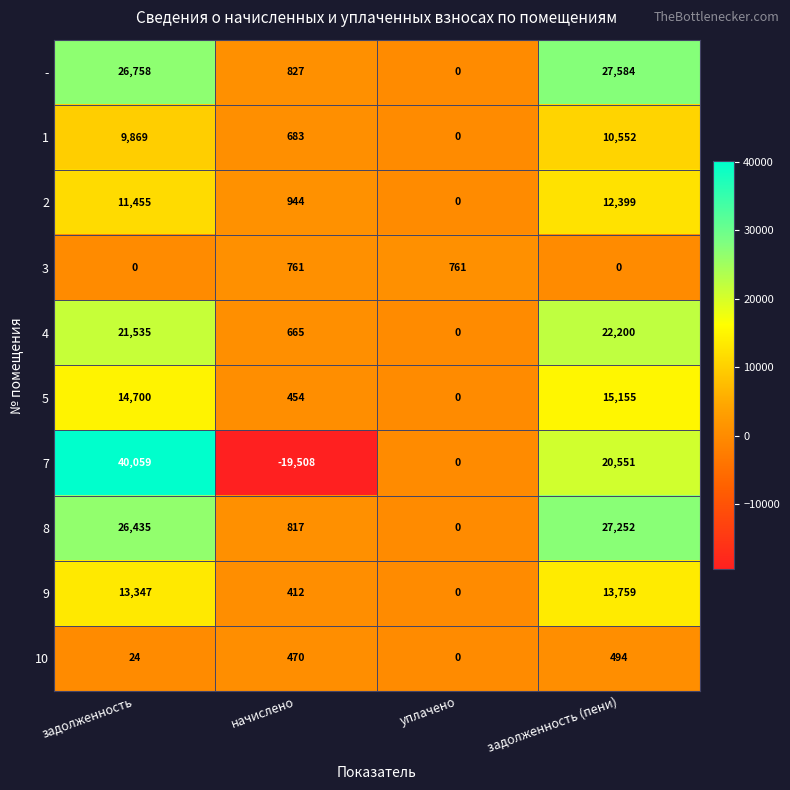

At which category does the chart reach its peak across all series?

задолженность